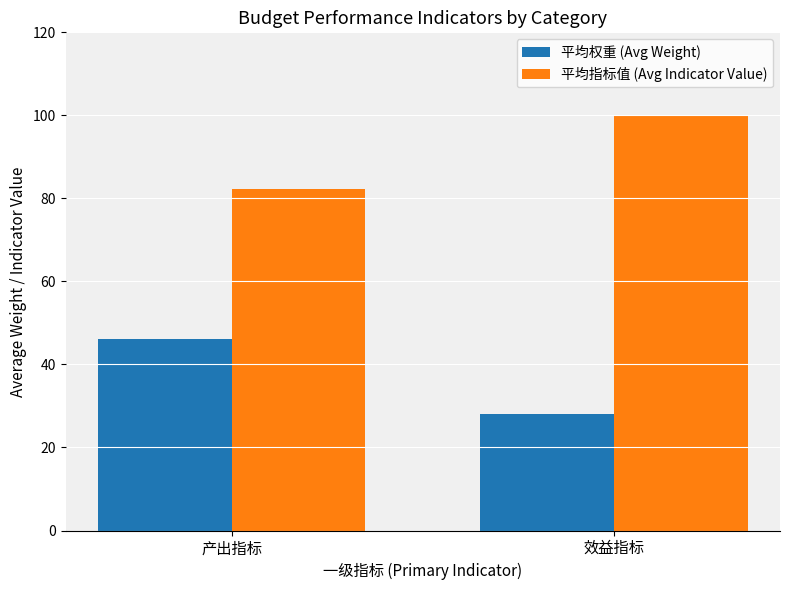

True or false: 平均权重 (Avg Weight) has a value of 68.5 at 产出指标.

False